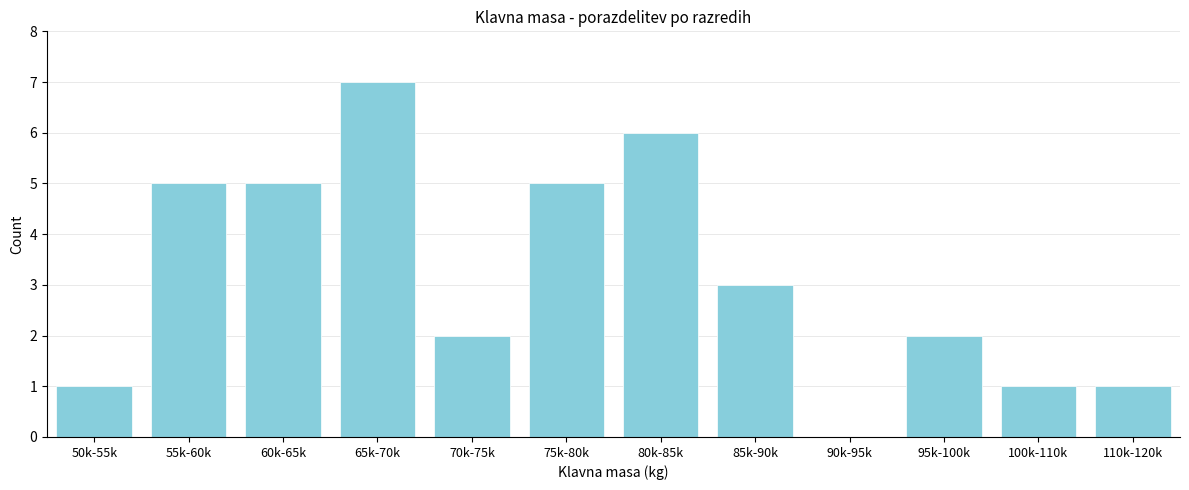

Reading left to right, extract all data points from this chart.

50k-55k=1	55k-60k=5	60k-65k=5	65k-70k=7	70k-75k=2	75k-80k=5	80k-85k=6	85k-90k=3	90k-95k=0	95k-100k=2	100k-110k=1	110k-120k=1